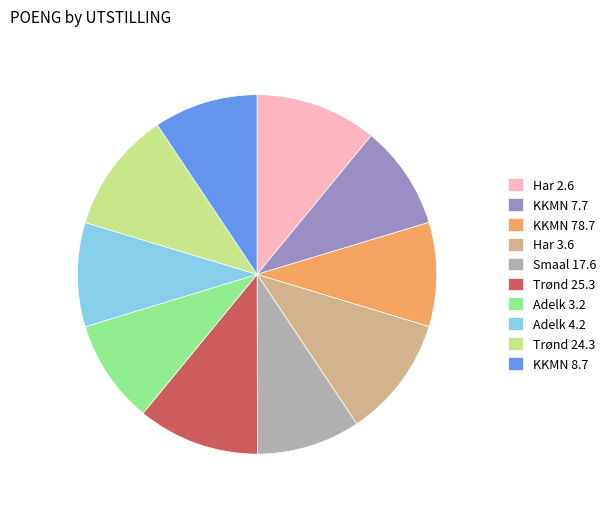

Is it true that Adelk 4.2 is 3% of the pie?

False